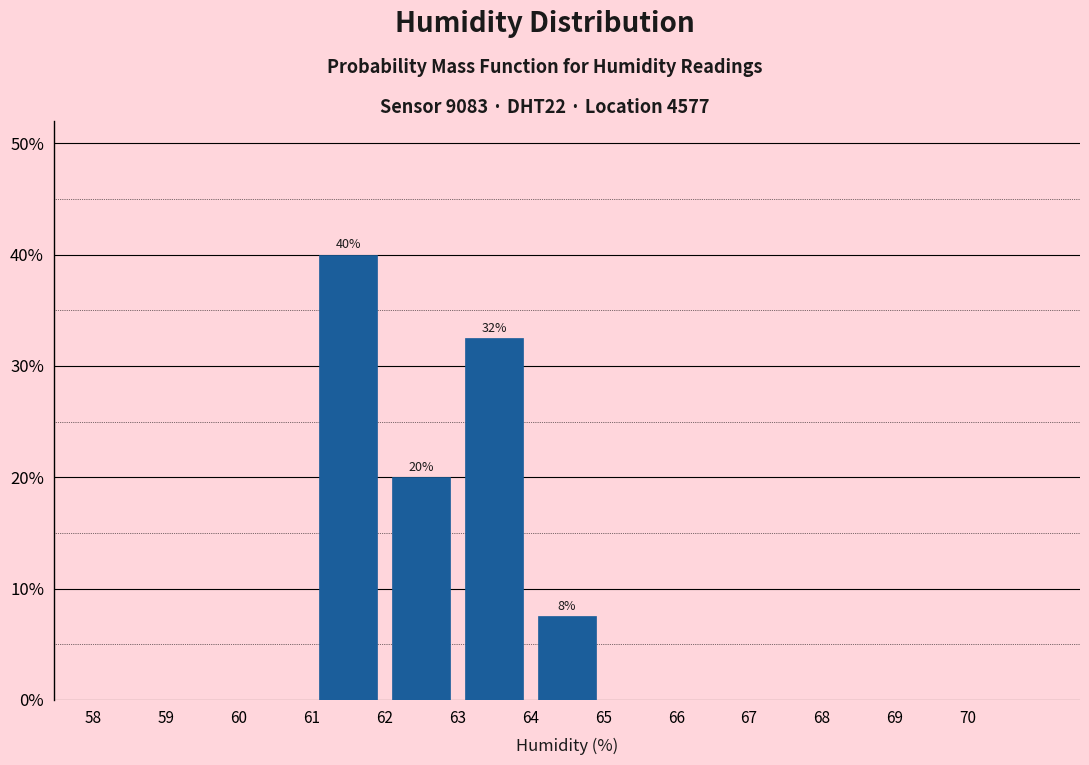

Which range on the x-axis has the tallest bar?

61 to 62